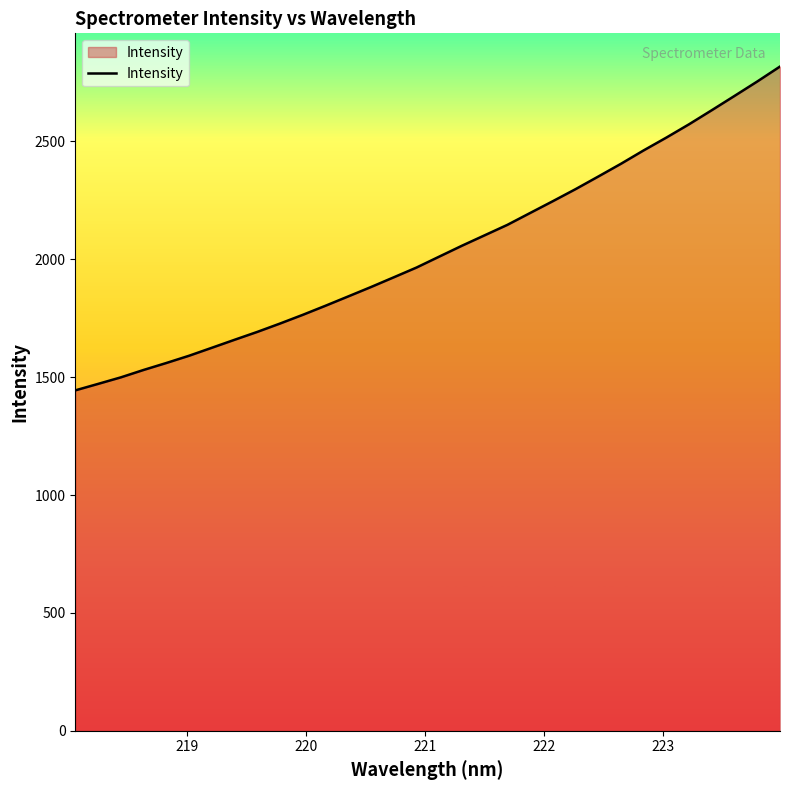

What is the difference between the maximum and minimum values?

1373.7